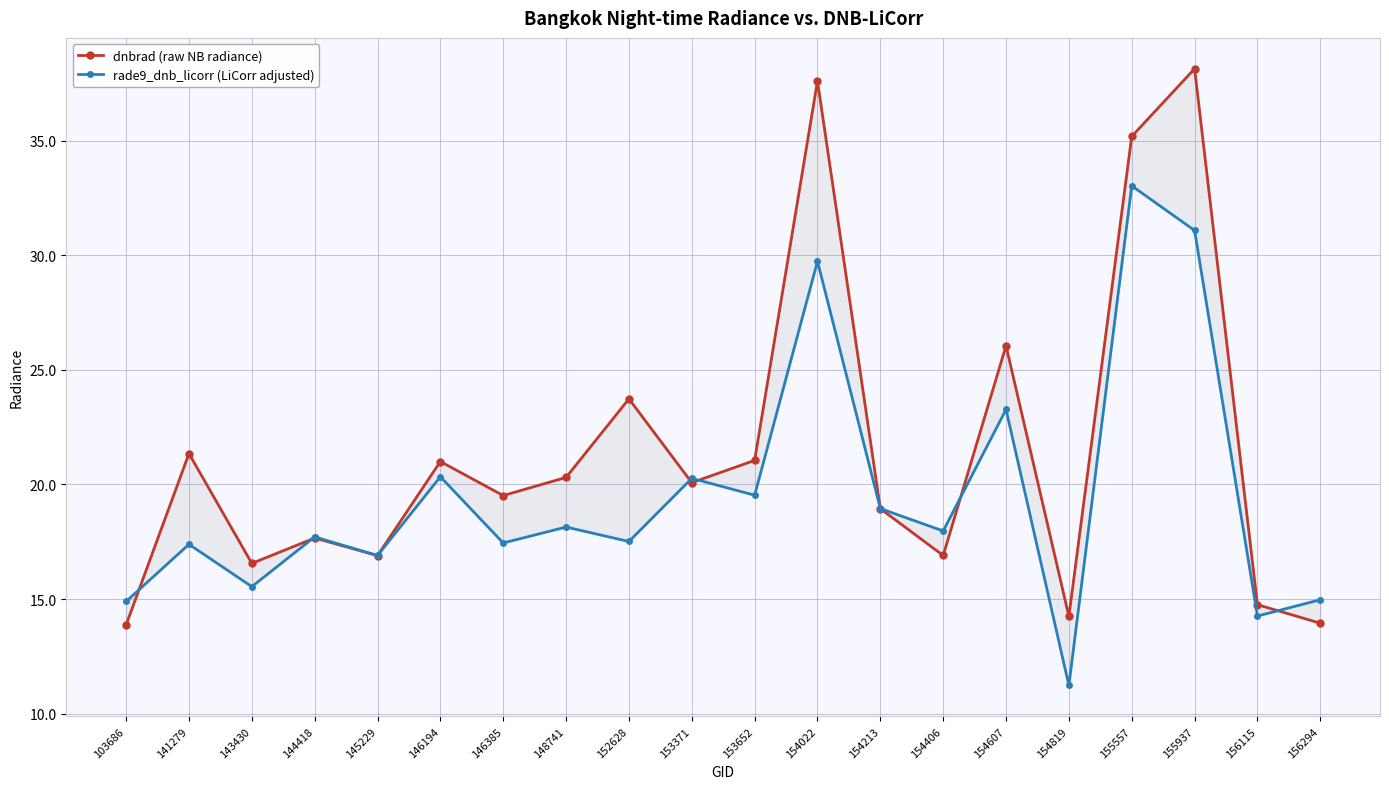

The dnbrad (raw NB radiance) series shows 19.9 at 154819. True or false?

False